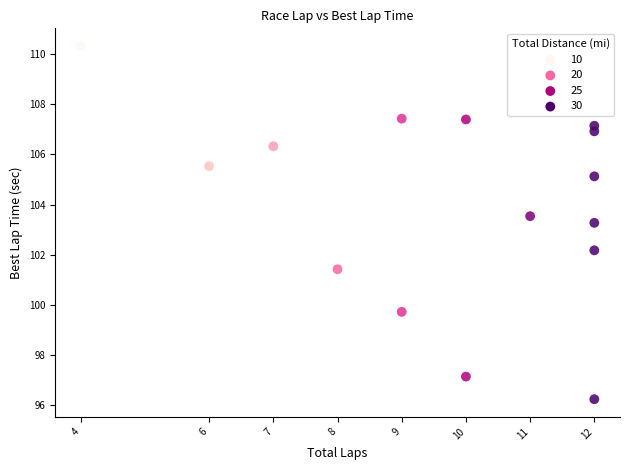

What is the range of X values (max minus min)?

8.0